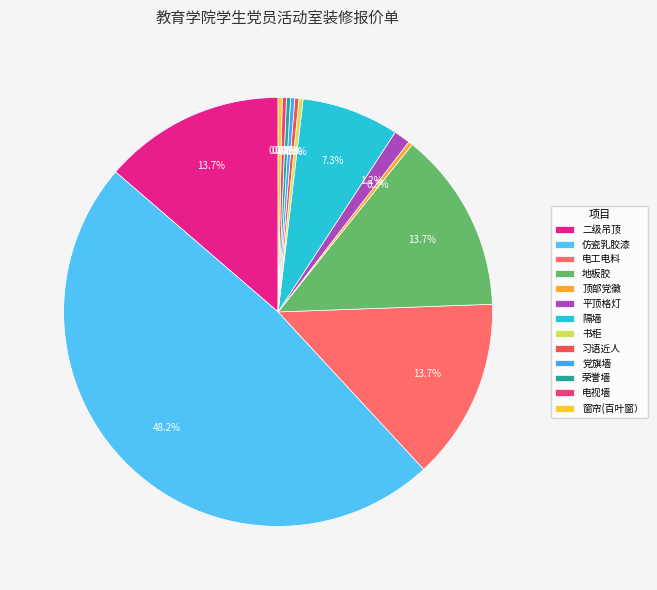

Is it true that 隔墙 is 1% of the pie?

False